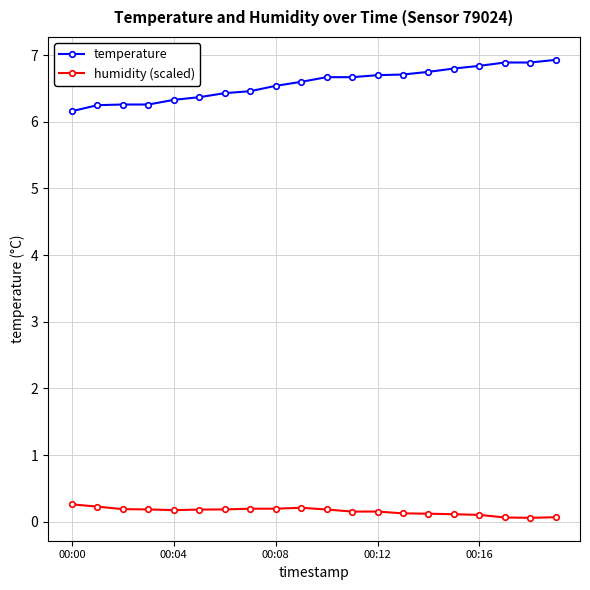

Rank the series by their average value, from highest to lowest.

temperature, humidity (scaled)